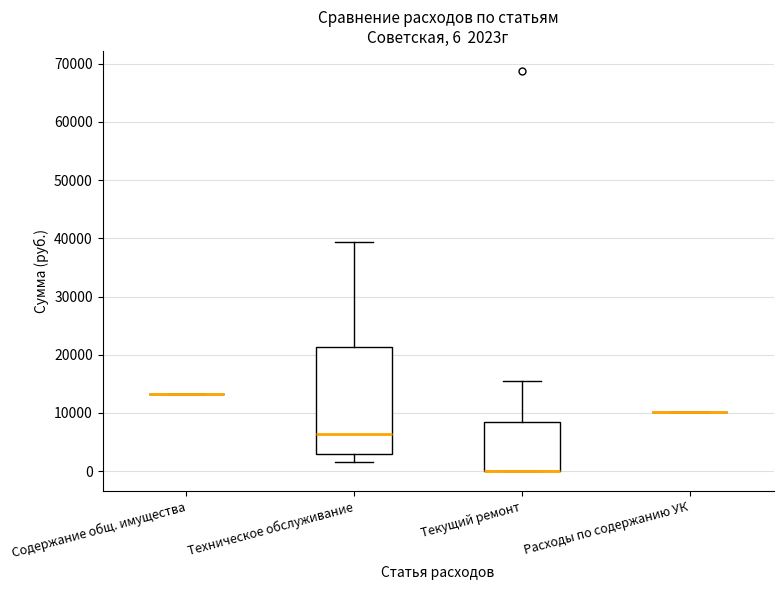

Which box is the tallest, from its lower edge to its upper edge?

Техническое обслуживание